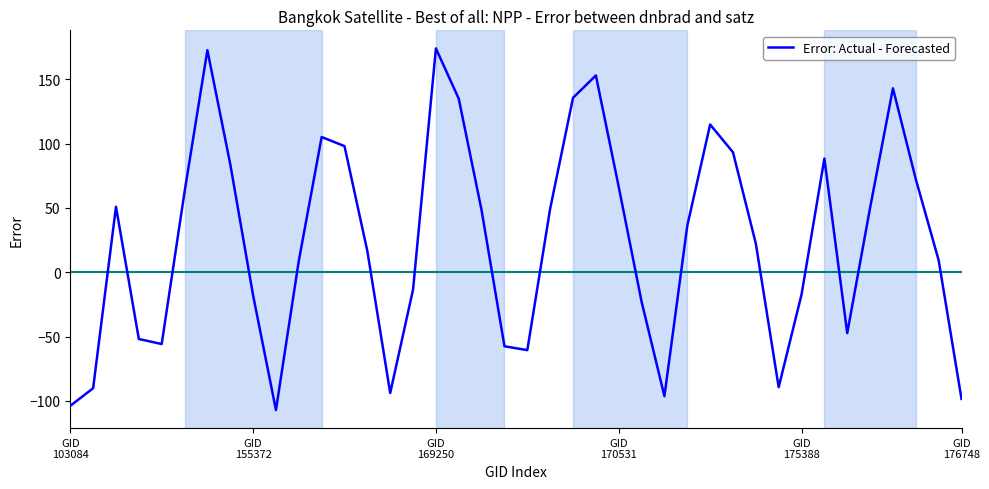

What is the greatest value displayed?

173.9